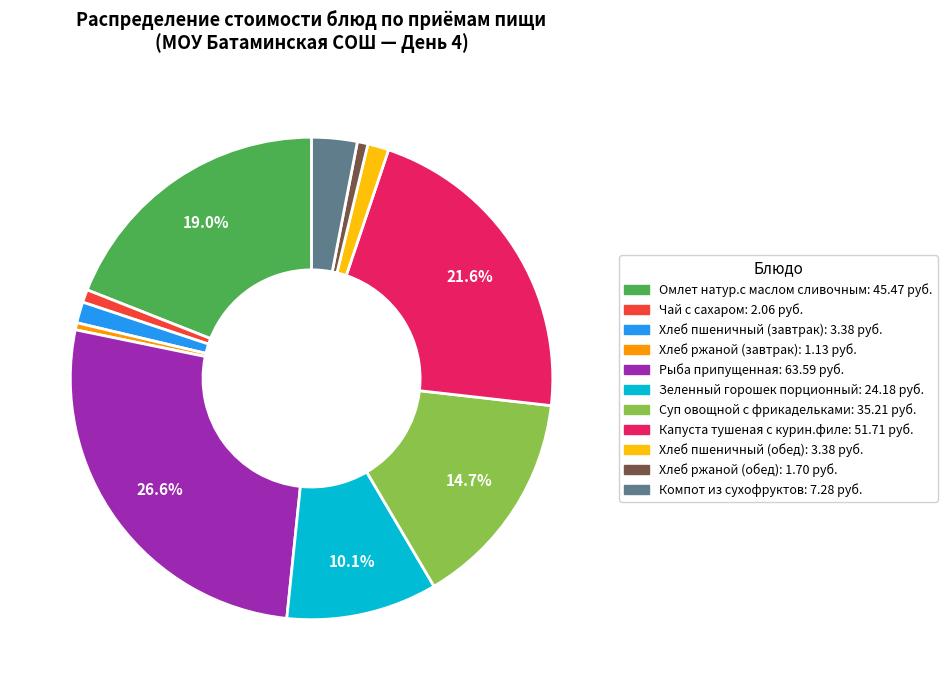

To the nearest percent, what portion does Омлет натур.с маслом сливочным represent?

19%